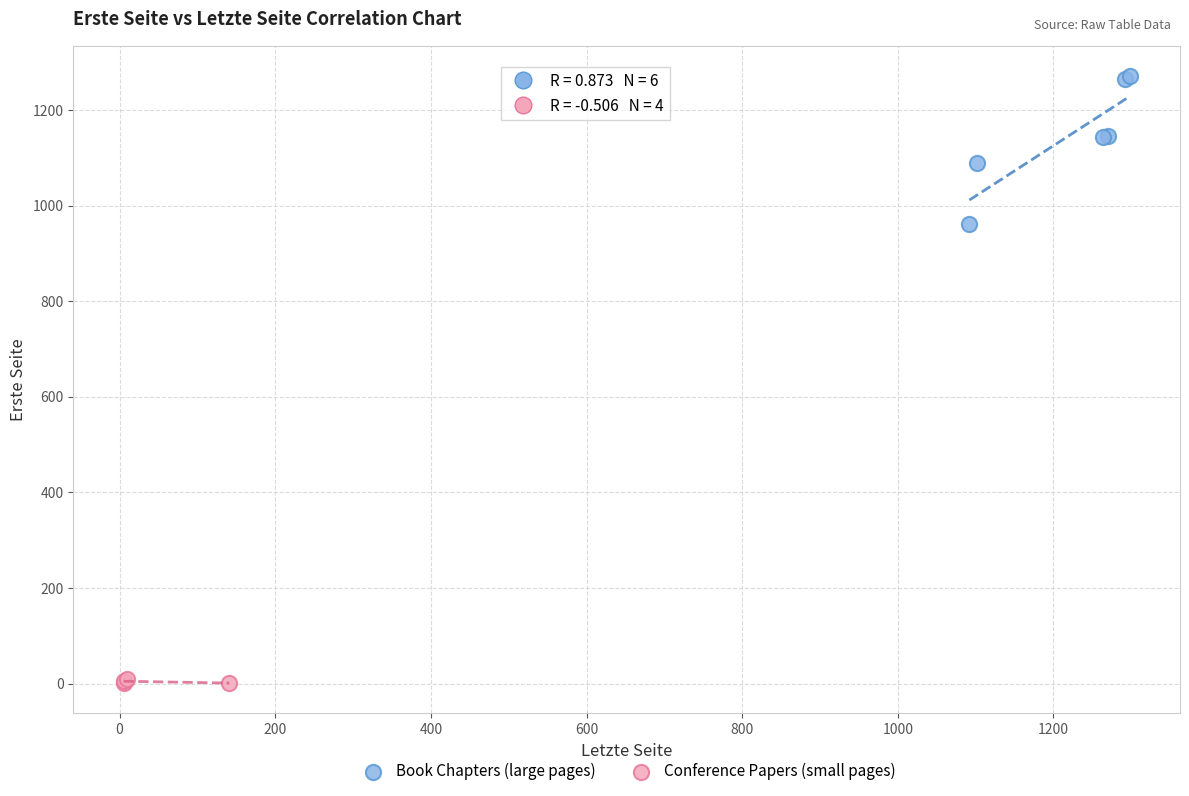

Which series reaches the maximum Y coordinate?

Book Chapters (large pages)